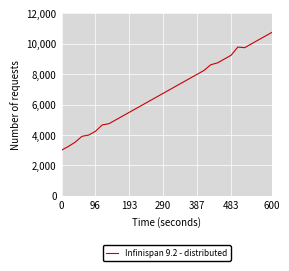

What is the maximum value shown in the chart?

10750.0